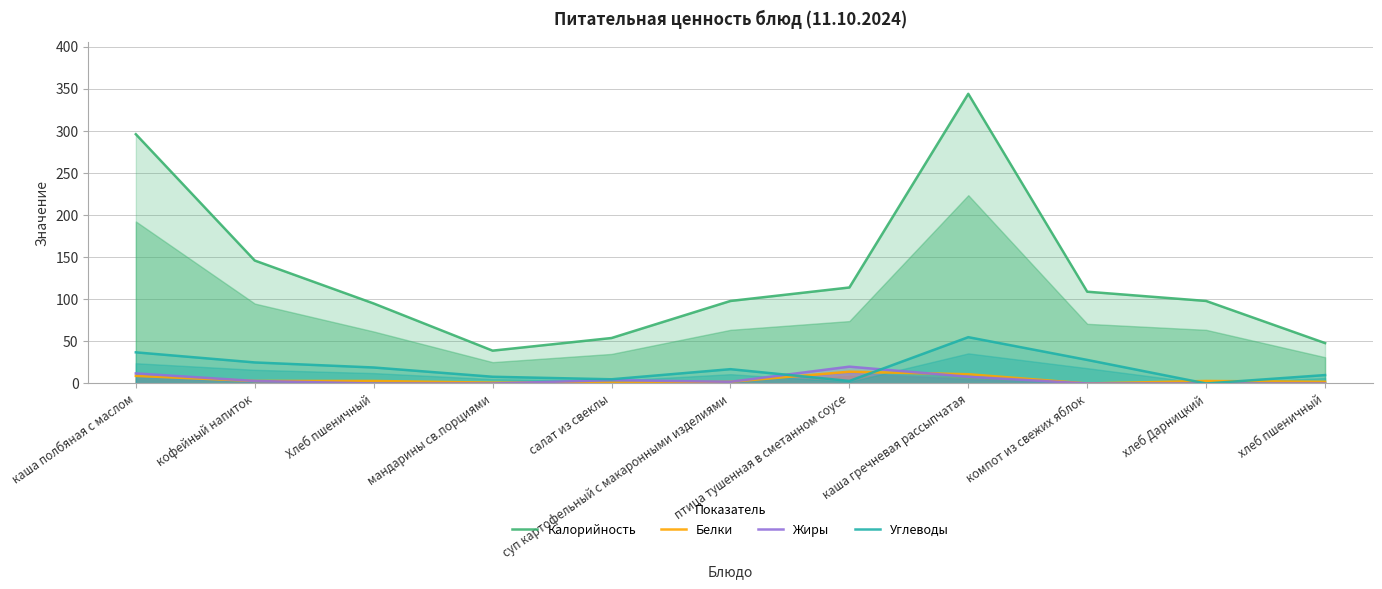

True or false: Калорийность has a value of 48 at хлеб пшеничный.

True